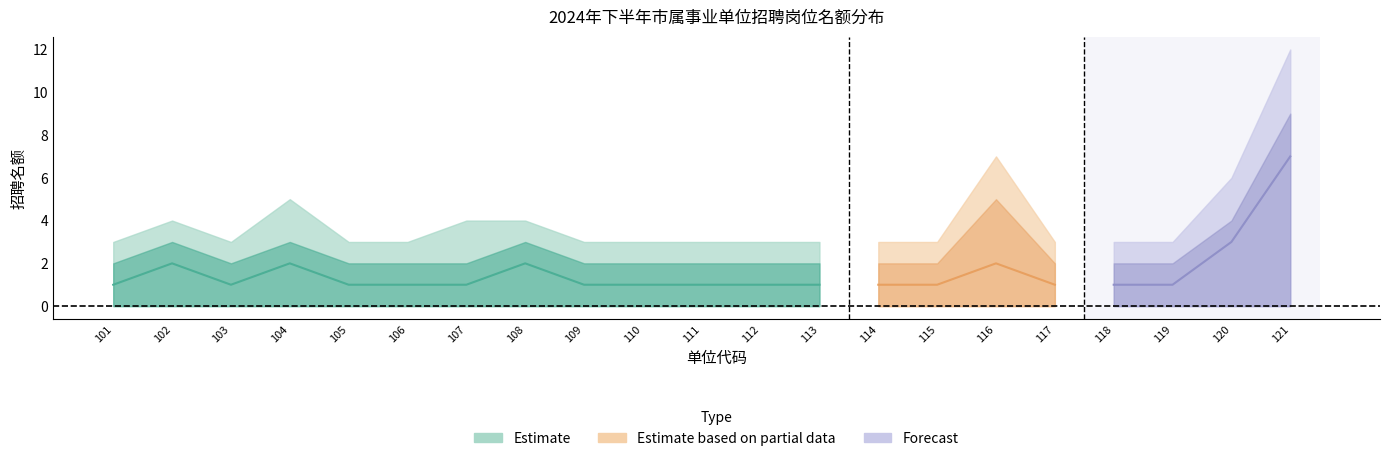

True or false: 岗位数上限 and 招聘名额 intersect in this chart.

False